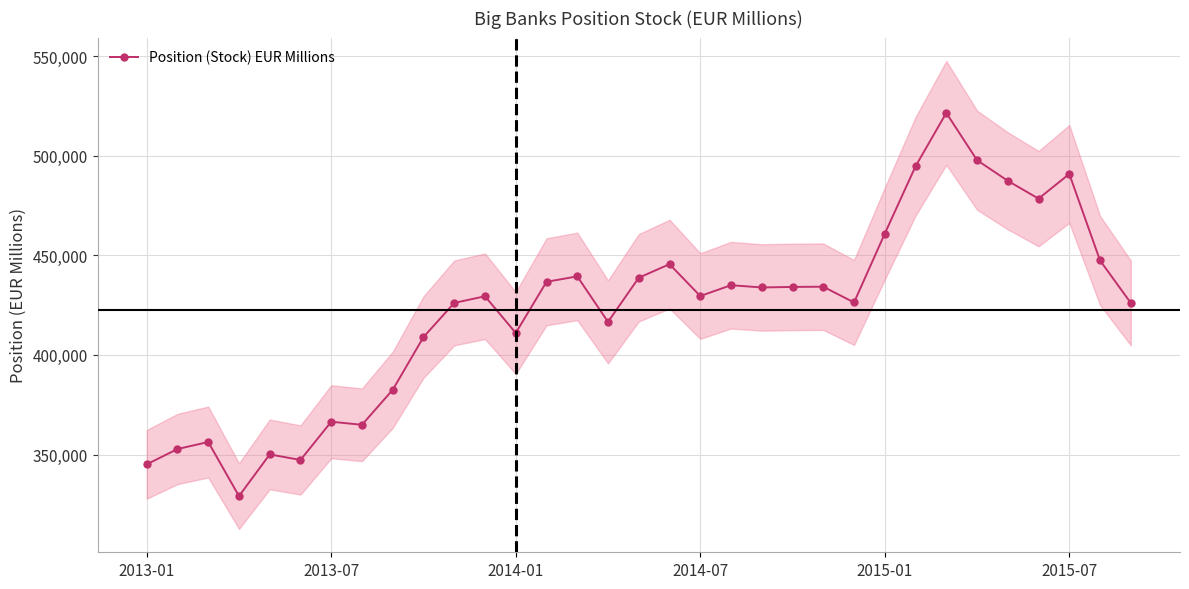

True or false: there are more than 0 points higher than both neighbors.

True